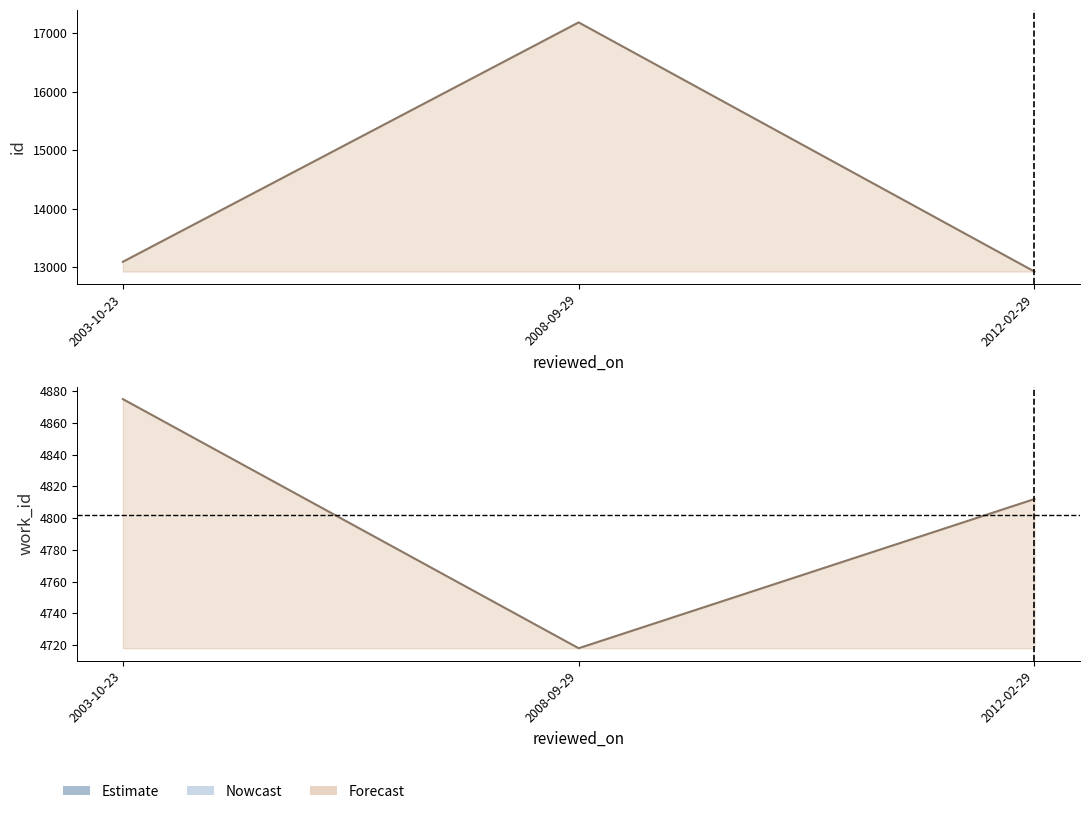

What is the value of the id point at the 2nd from the left?

17184.5